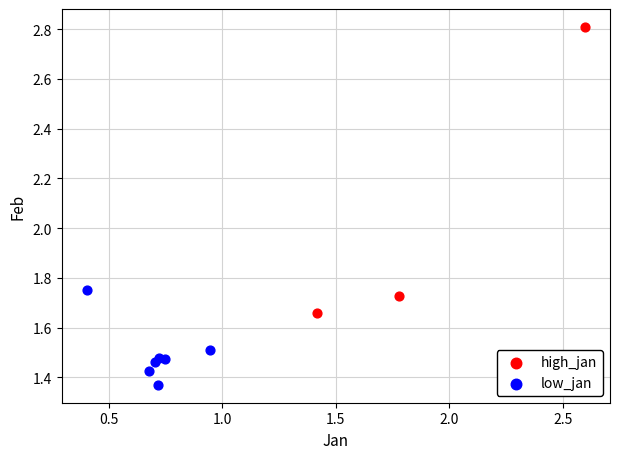

What are all the series names shown in the legend?

high_jan, low_jan